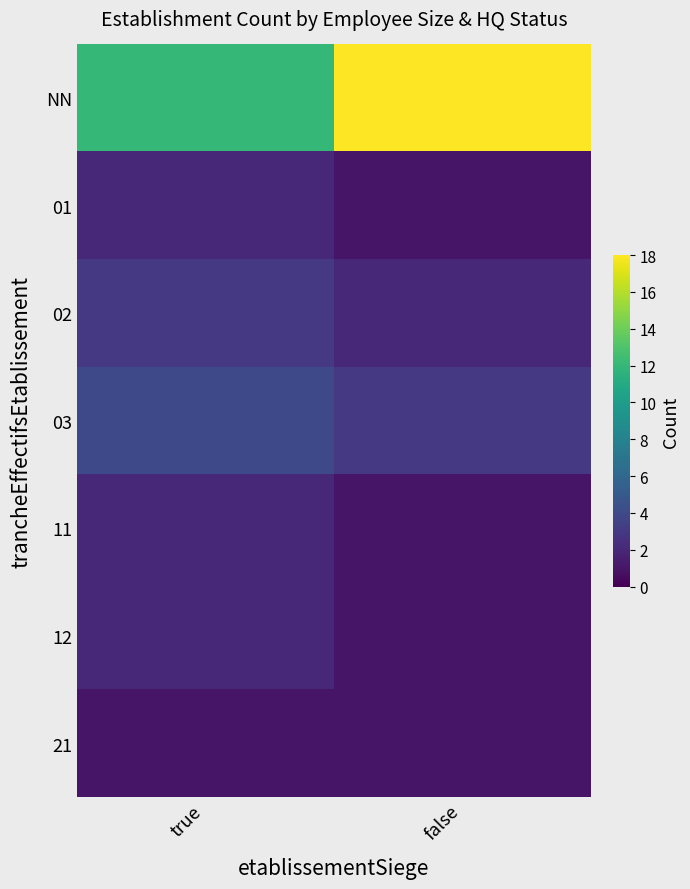

At how many categories does at least one series exceed 8?

2